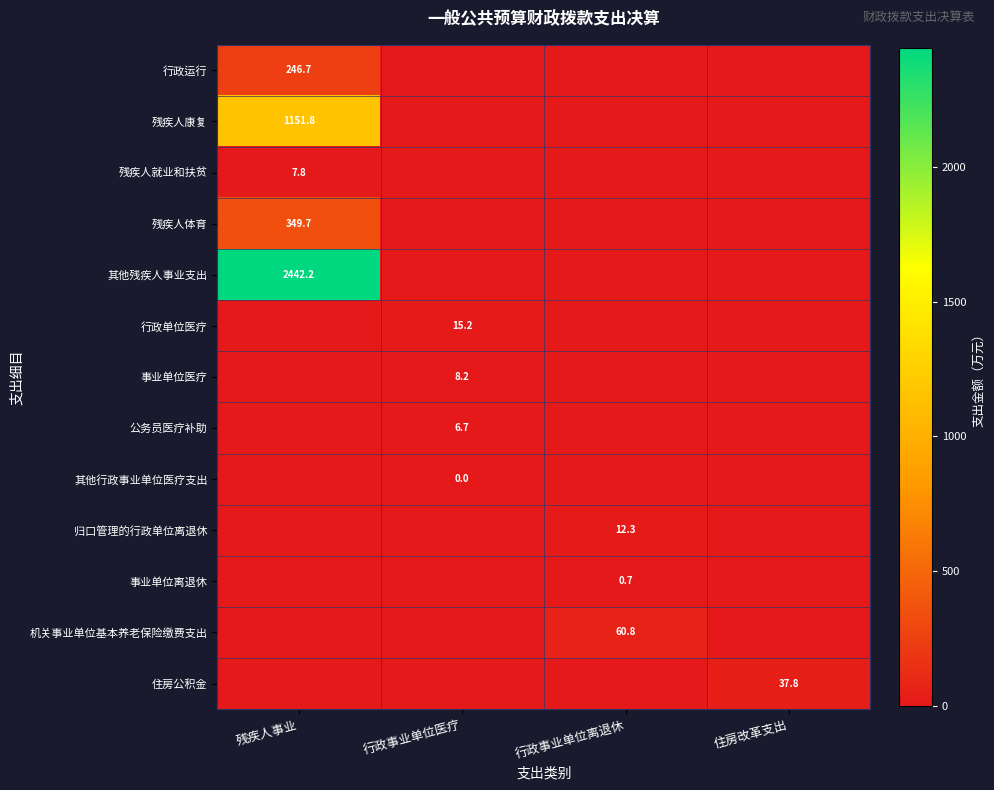

True or false: 残疾人康复 has a value of 1936.3 at 残疾人事业.

False